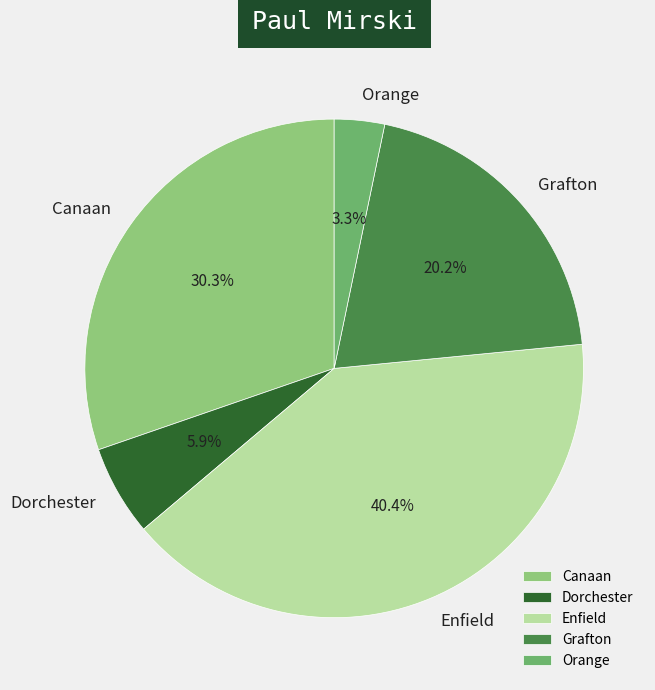

Approximately how many times larger is the value at Enfield compared to Canaan?

1.3